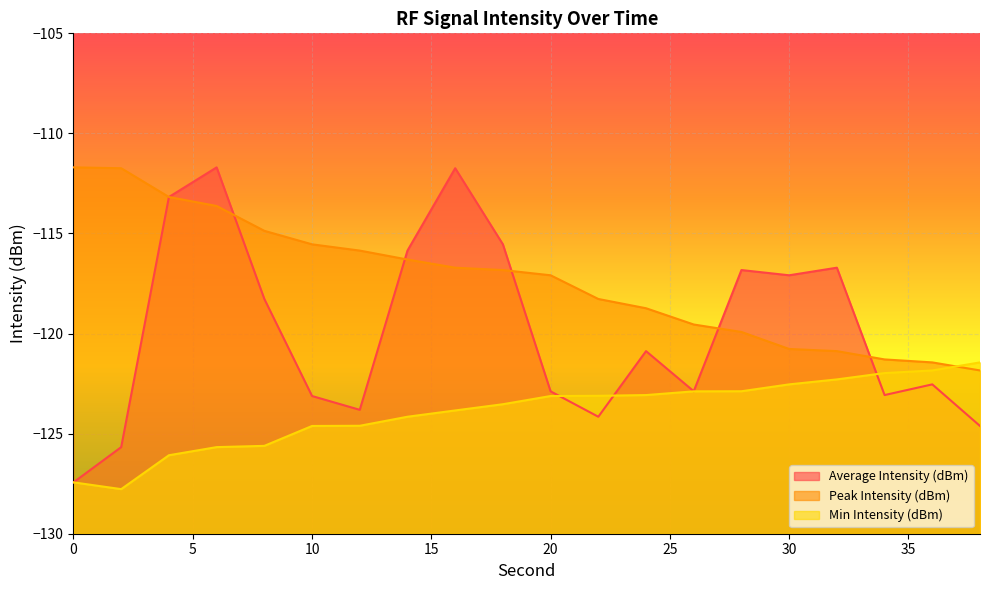

After their last crossing, which series has the higher values: Peak Intensity (dBm) or Average Intensity (dBm)?

Peak Intensity (dBm)